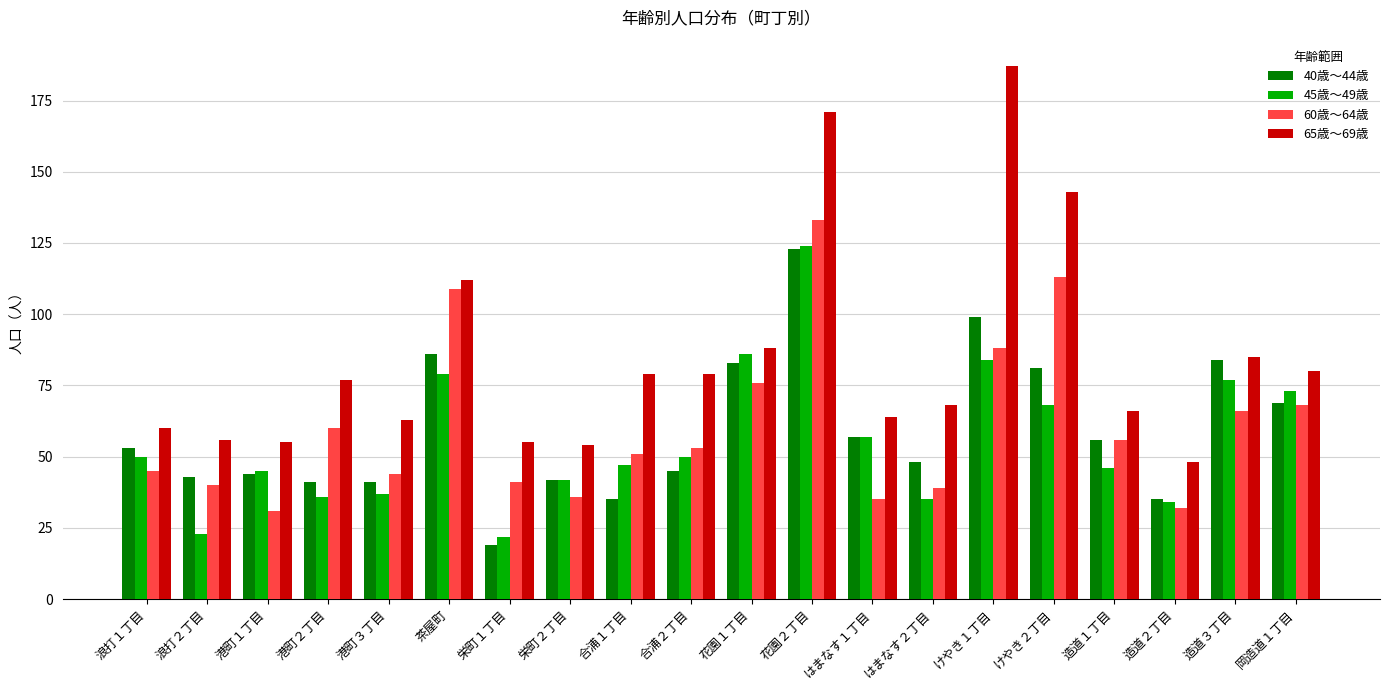

What position from the left is 花園２丁目?

12